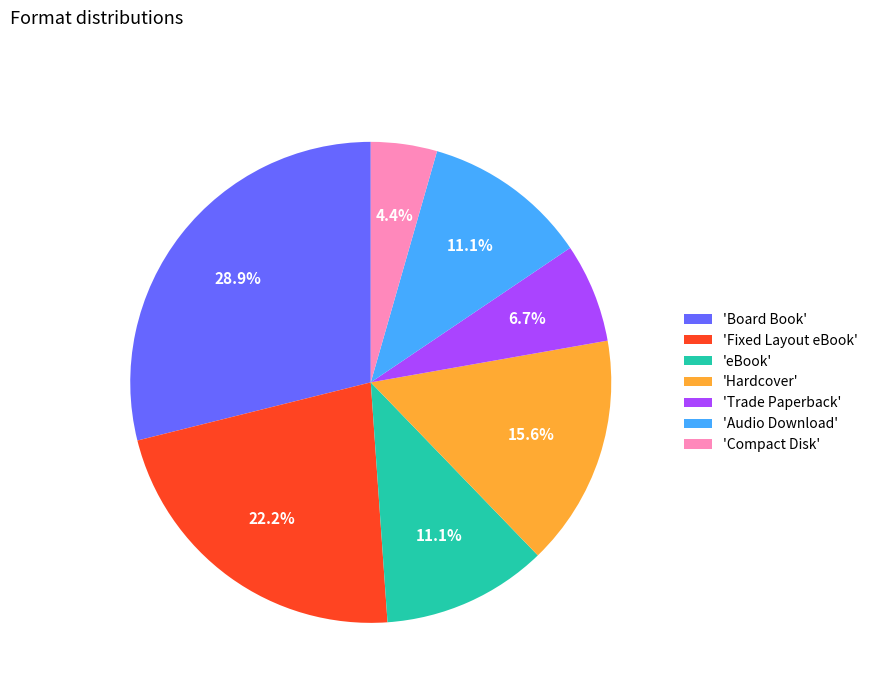

Is there a majority slice in this chart?

No